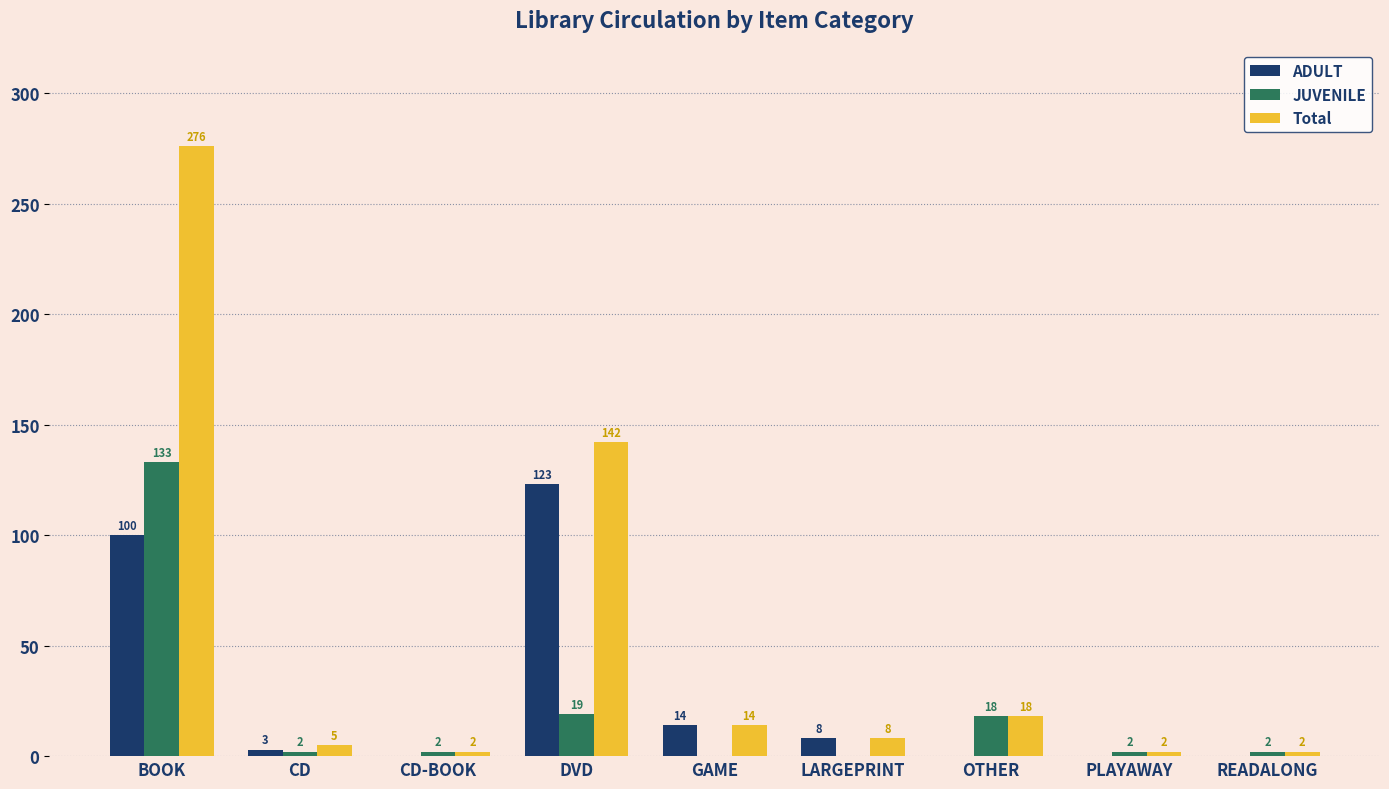

Are the bars horizontal?

No